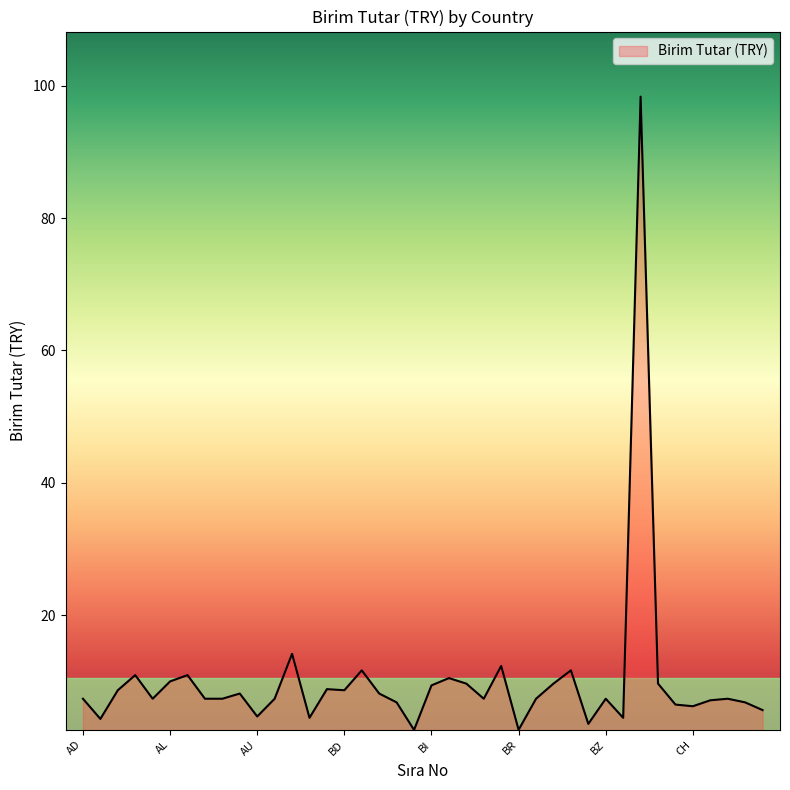

Rank the categories by value from highest to lowest.

CD, AZ, BO, BE, BW, AG, AM, BJ, AL, BM, BT, CF, BI, BB, AF, BD, AT, BF, AD, AI, AO, AR, AW, BN, BS, BZ, CK, CI, BG, CL, CG, CH, CM, AU, BA, CA, AE, BY, BR, BH